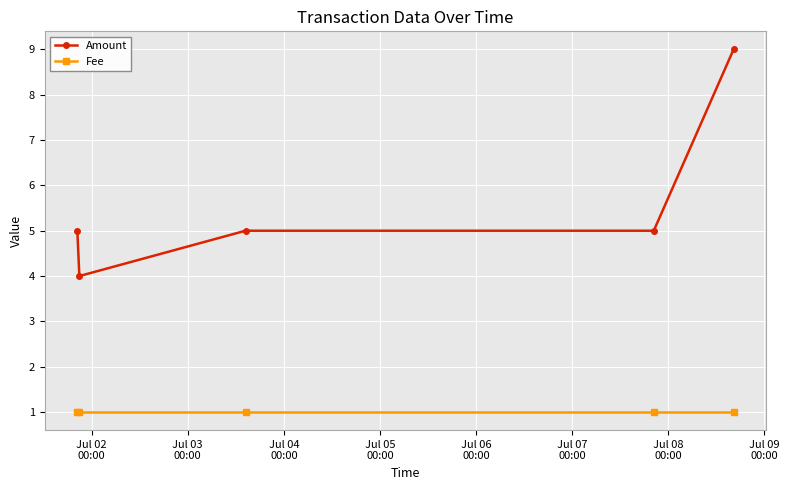

Rank the series by their average value, from highest to lowest.

Amount, Fee